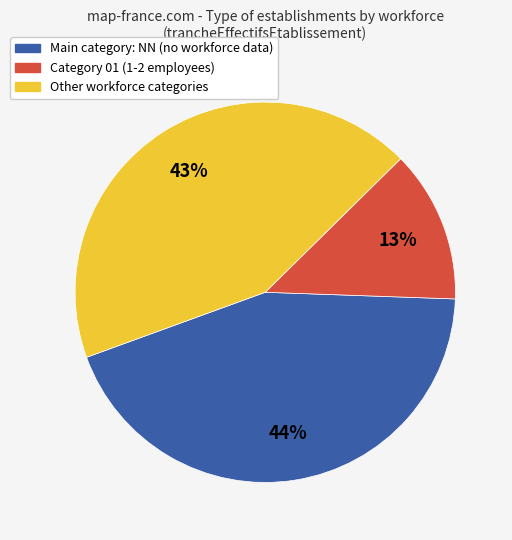

To the nearest percent, what is the average slice percentage?

33%